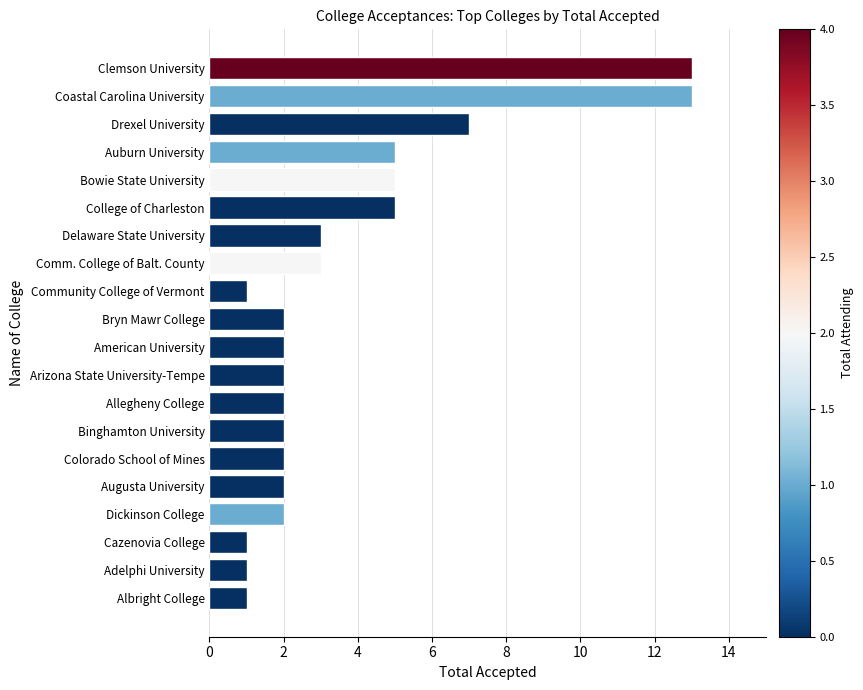

What is the smallest value displayed?

1